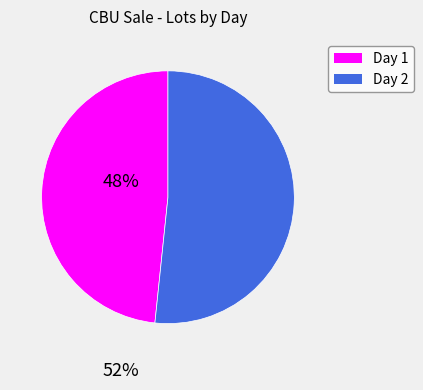

Combined, do Day 2 and Day 1 account for over 50%?

Yes